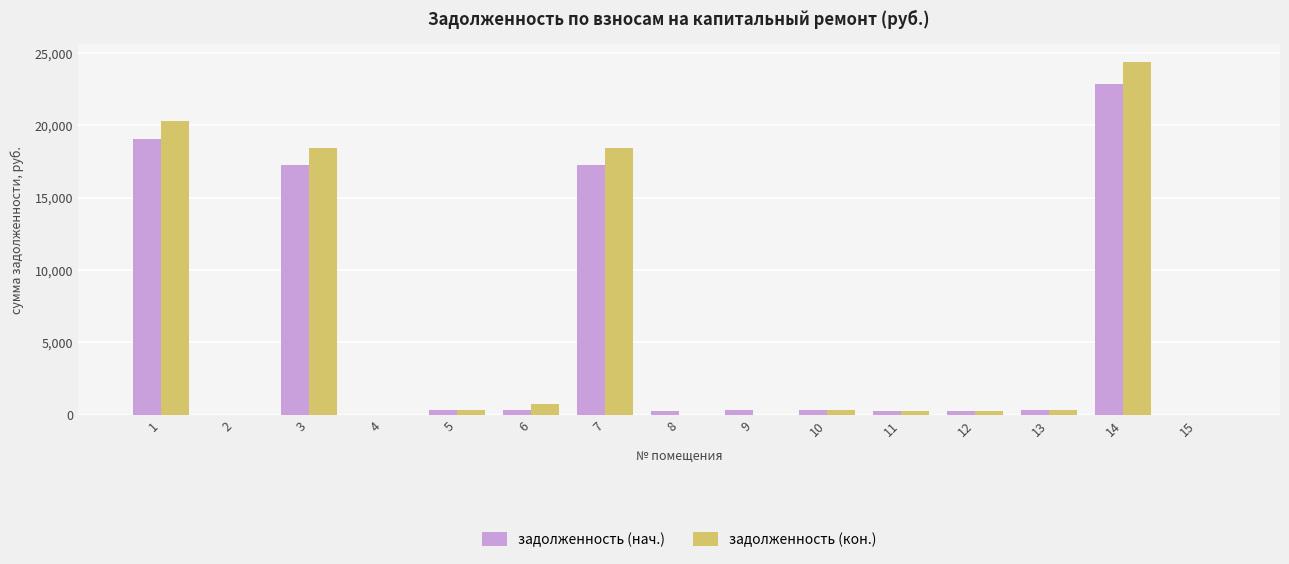

What is the sum of the задолженность (нач.) values at 9 and 4?

297.6